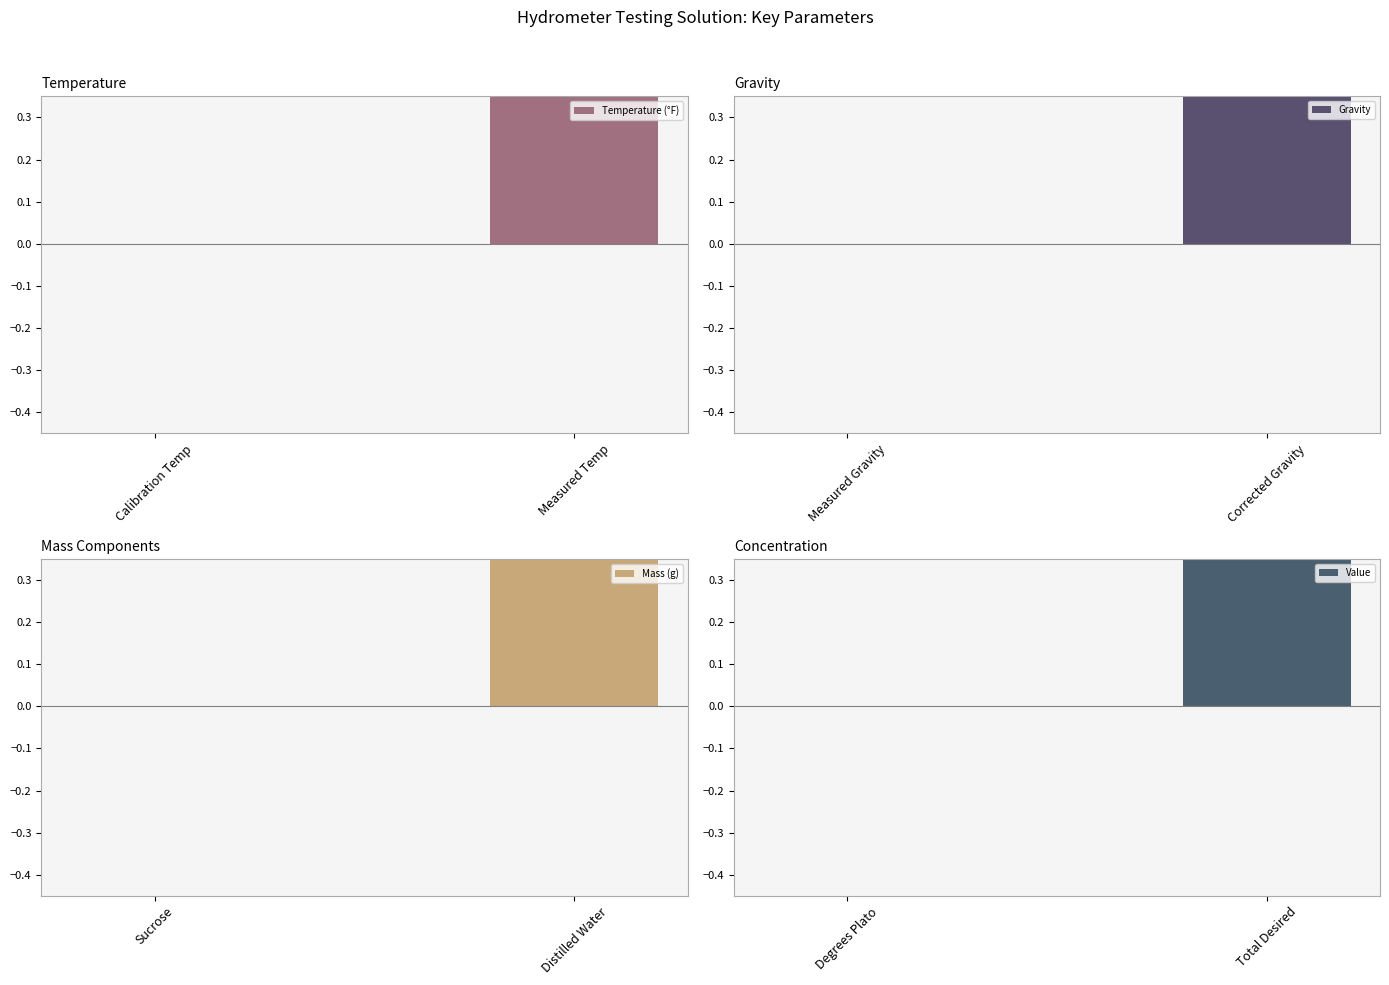

The value of Gravity at Measured Gravity is 0.2. True or false?

False